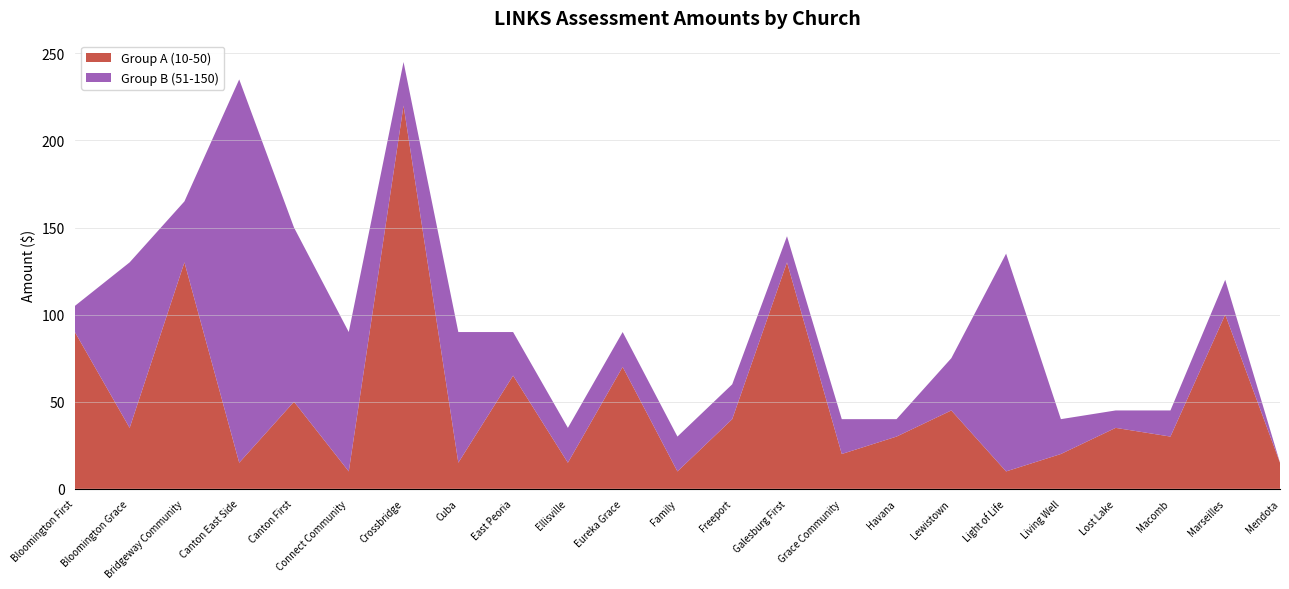

Reading left to right, list all the values displayed in this chart.

Group A (10-50): 90	35	130	15	50	10	220	15	65	15	70	10	40	130	20	30	45	10	20	35	30	100	15
Group B (51-150): 15	95	35	220	100	80	25	75	25	20	20	20	20	15	20	10	30	125	20	10	15	20	0